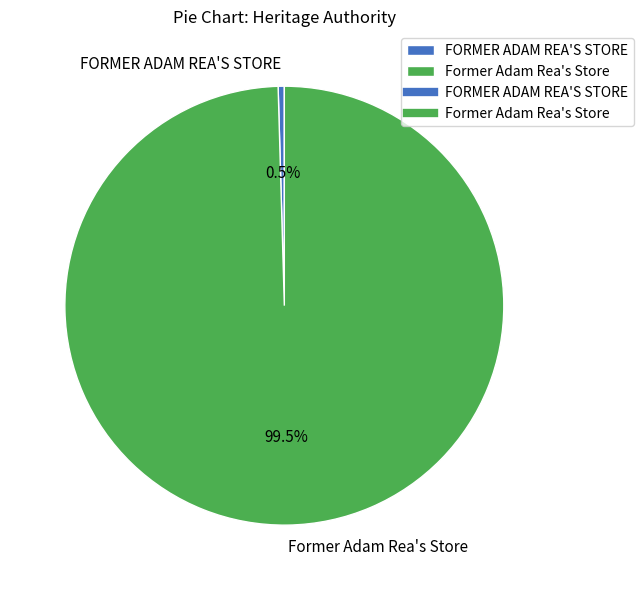

To the nearest percent, what is the combined percentage of FORMER ADAM REA'S STORE and Former Adam Rea's Store?

100%